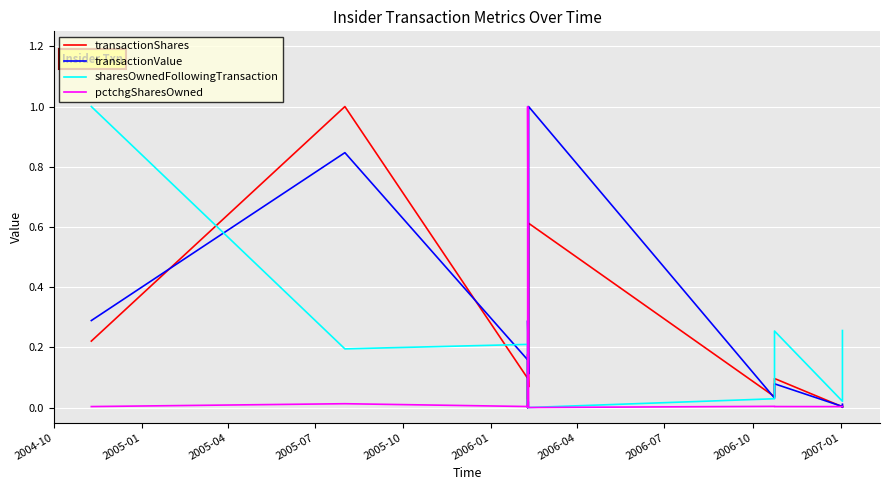

How many interior local peaks does the pctchgSharesOwned series have?

4